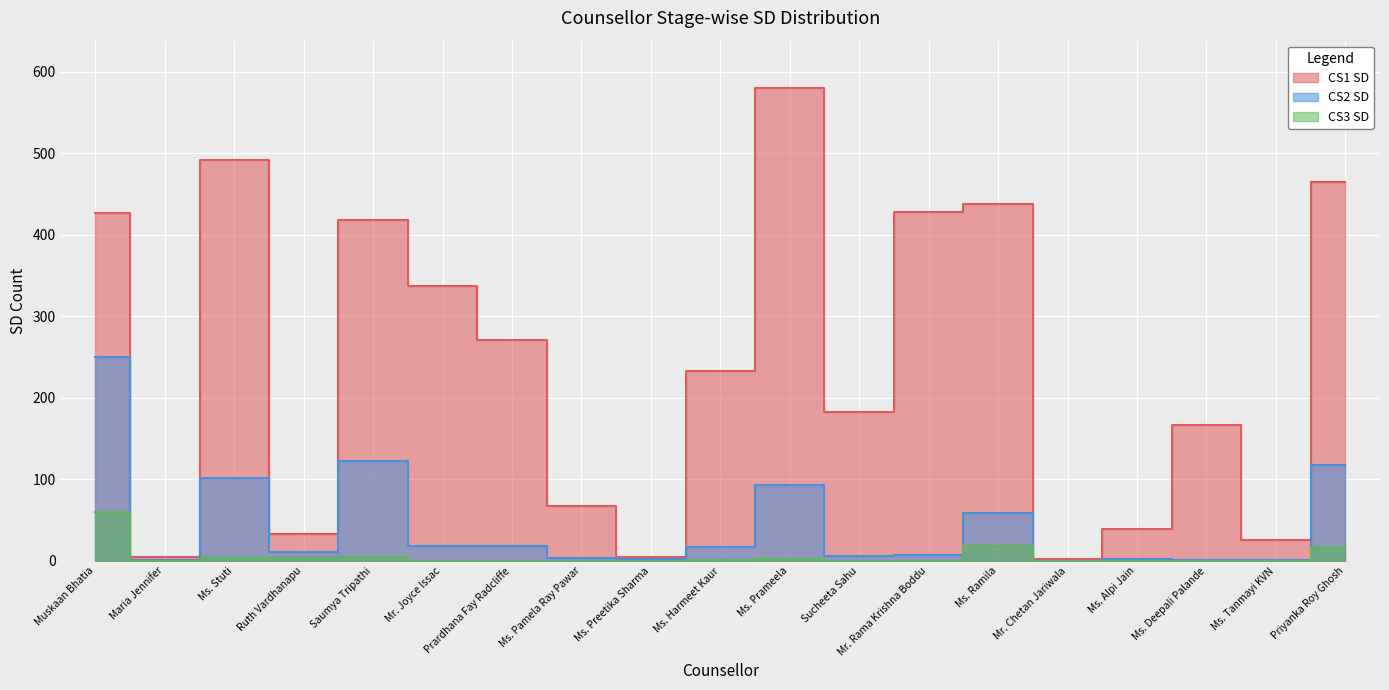

Which series has the largest range (max minus min)?

CS1 SD